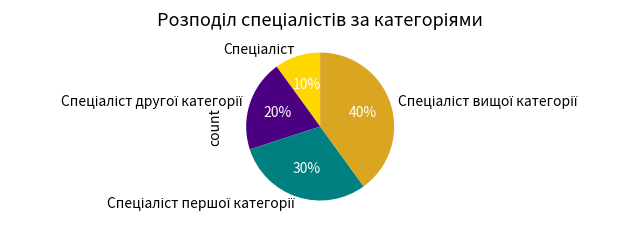

To the nearest percent, what is the average slice percentage?

25%